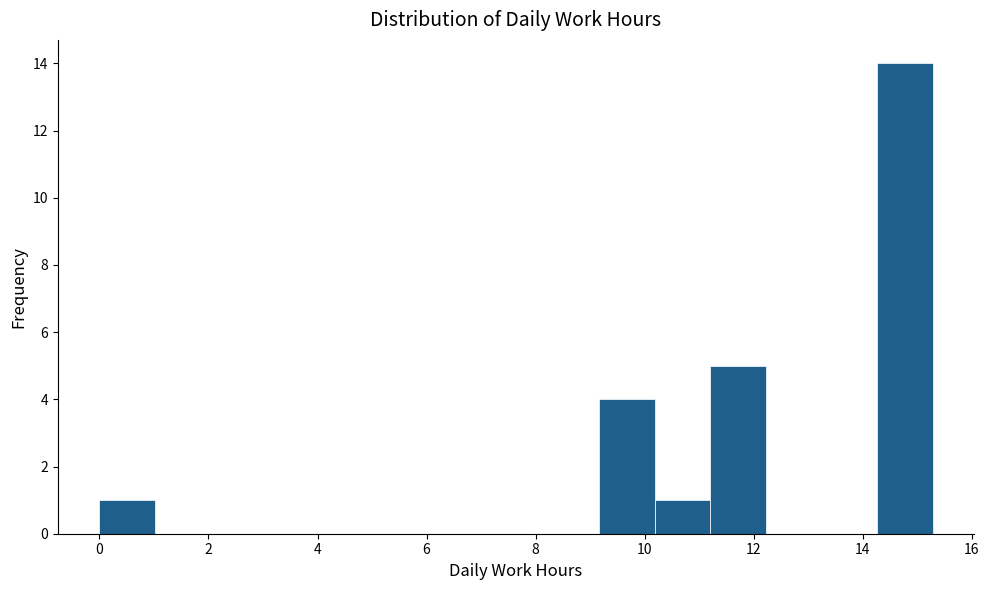

Reading left to right, transcribe this chart: for each bar, give the range it covers on the x-axis and its height. Neither the bar edges nor the heights are printed on the chart, so give them approximately, as read against the axes.

0.0 to 1.0: 1
1.0 to 2.0: 0
2.0 to 3.0: 0
3.0 to 4.0: 0
4.0 to 5.0: 0
5.0 to 6.2: 0
6.2 to 7.2: 0
7.2 to 8.2: 0
8.2 to 9.2: 0
9.2 to 10.2: 4
10.2 to 11.2: 1
11.2 to 12.2: 5
12.2 to 13.2: 0
13.2 to 14.2: 0
14.2 to 15.2: 14